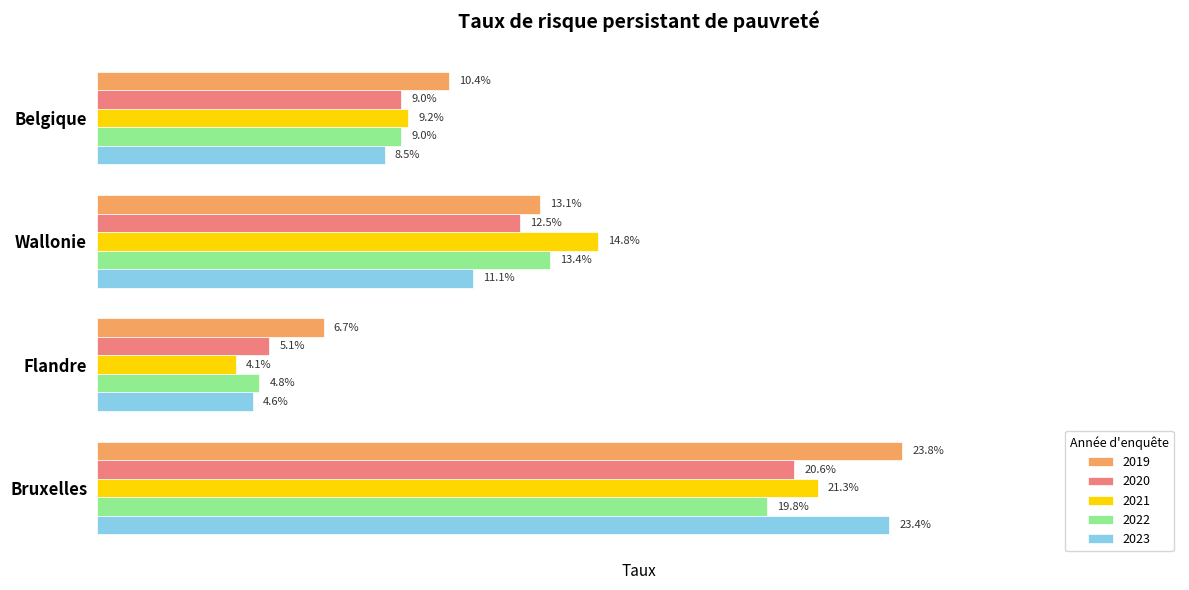

Is the value of 2023 at Wallonie greater than the value of 2020 at Wallonie?

No